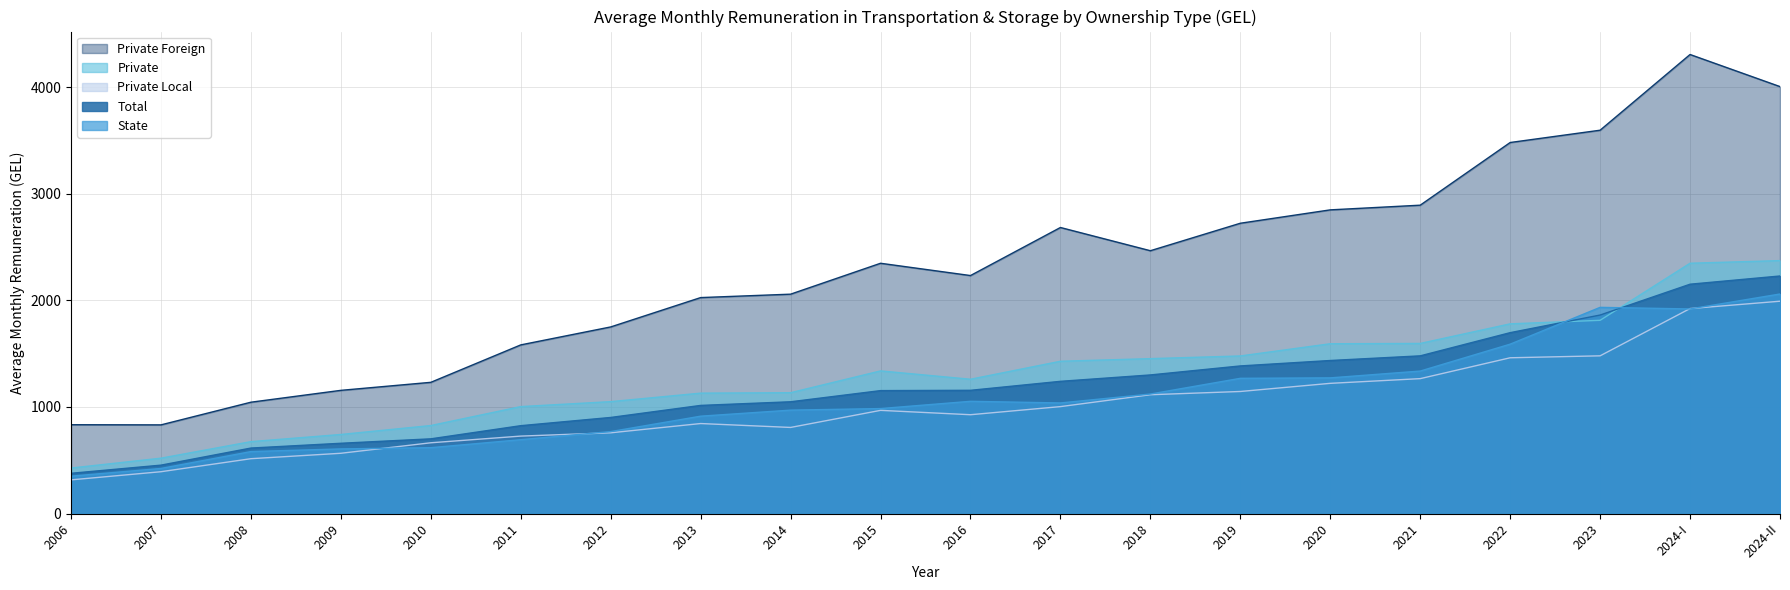

How many lines are shown in the chart?

5